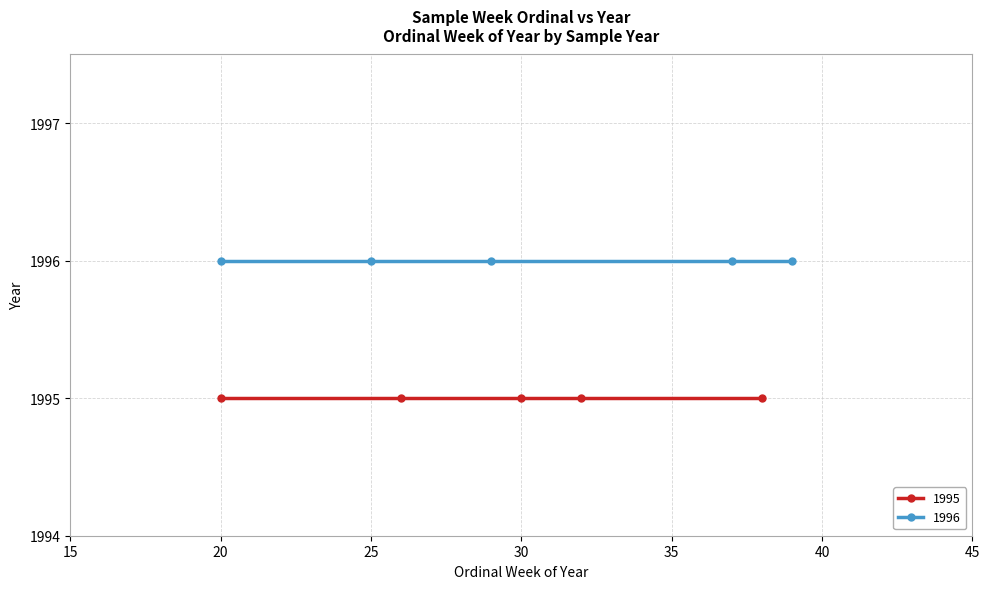

Does the chart have visible grid lines?

Yes